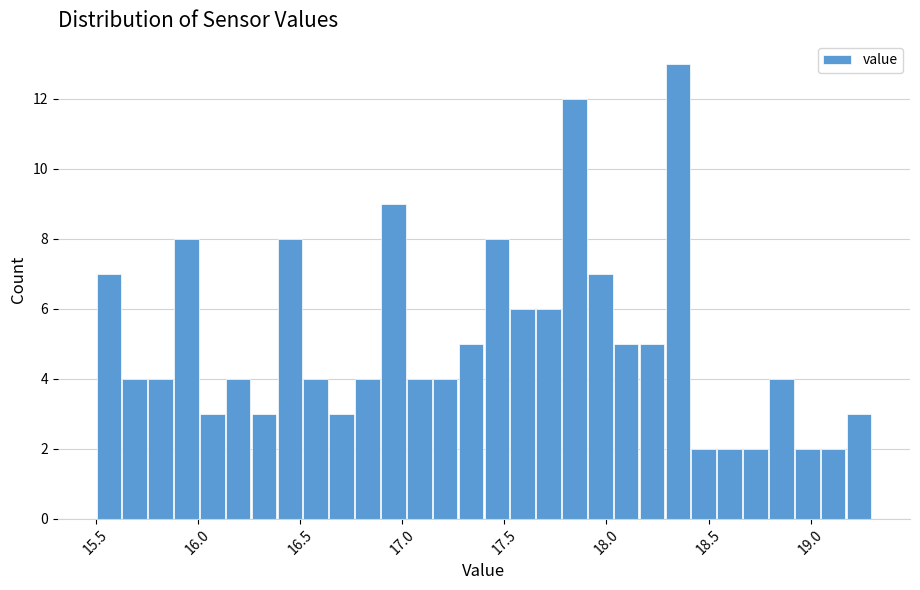

Around what value on the x-axis is the tallest bar? Give the approximate position of its centre, as read against the axis.

18.35